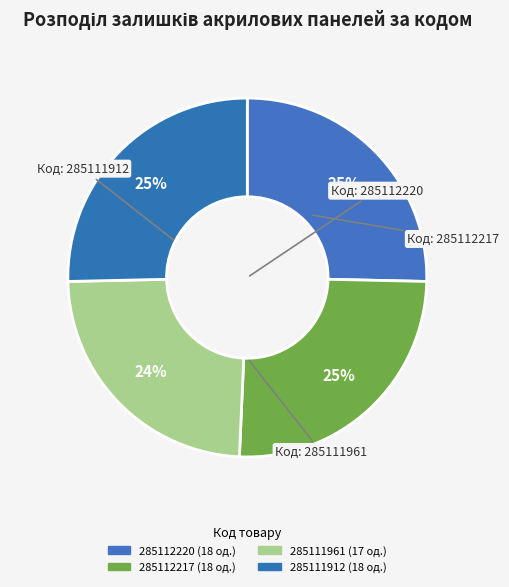

Which has a higher value, 285111912 or 285111961?

285111912